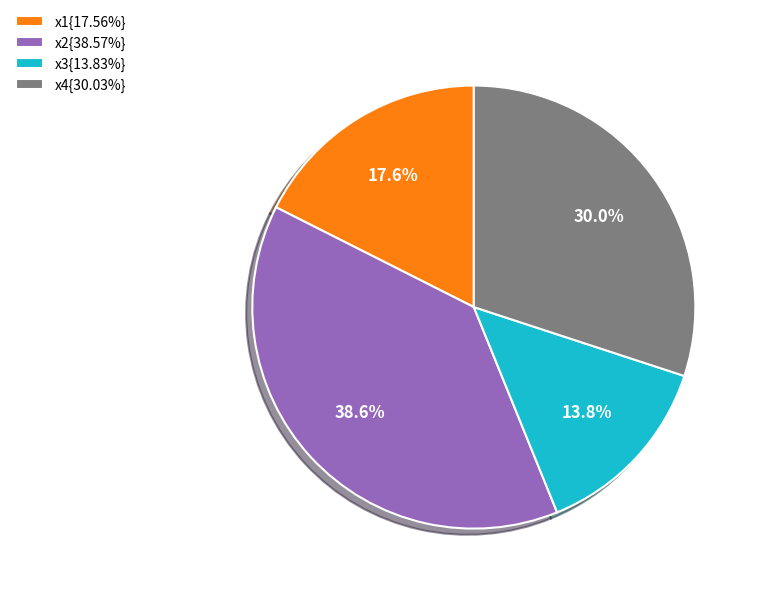

Is the sum of x1{17.56%} and x2{38.57%} greater than half?

Yes